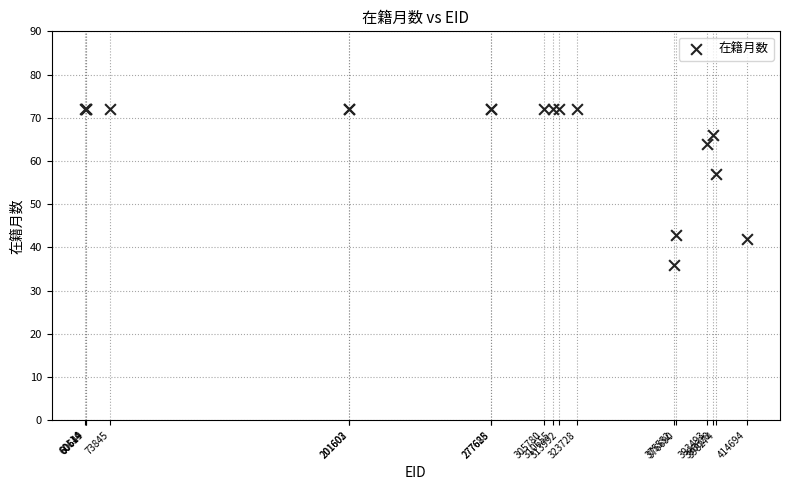

What Y value in the scatter plot is closest to 54?

57